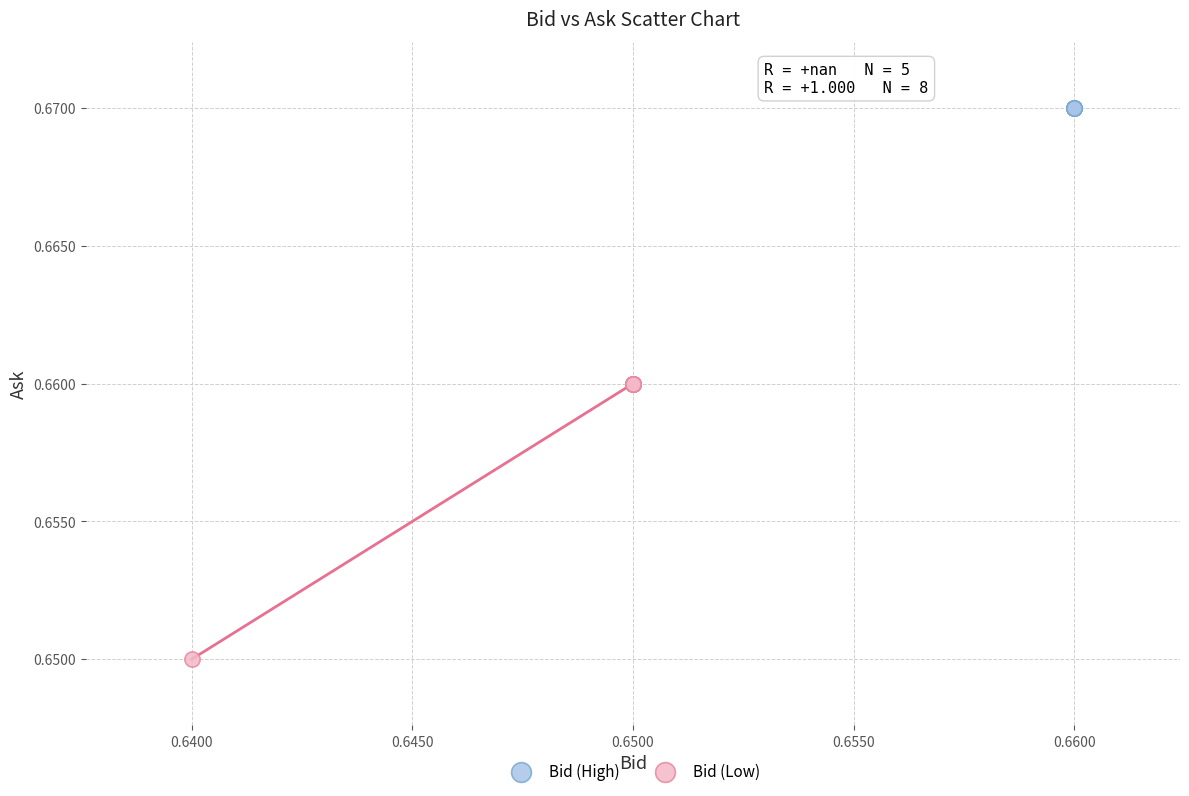

Which series reaches the minimum Y coordinate?

Bid (Low)